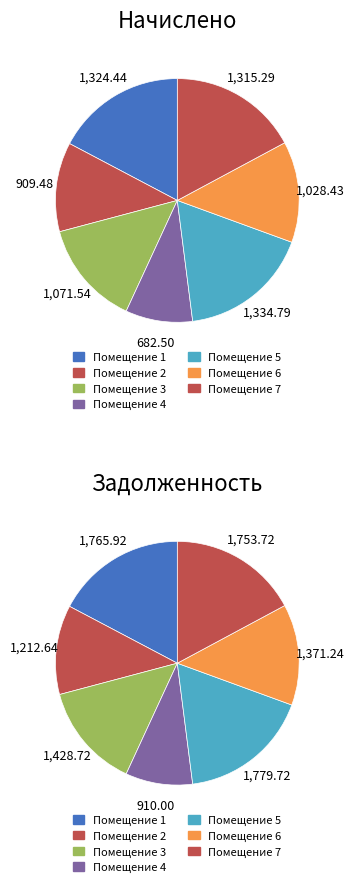

True or false: 1 accounts for 12% of the total.

False